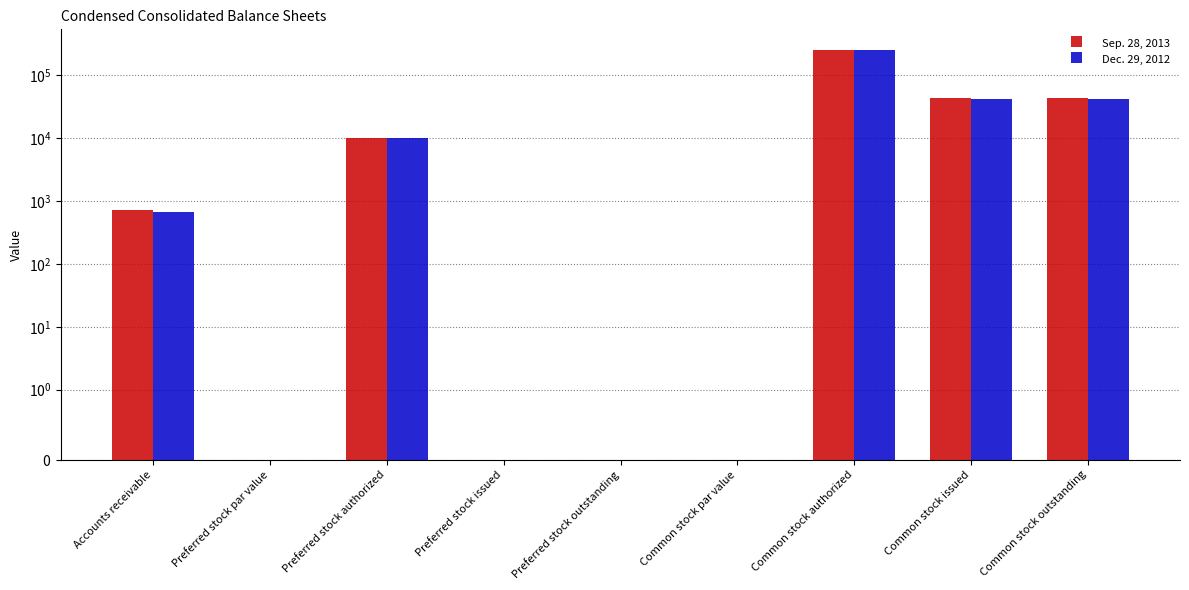

At how many categories does at least one series exceed 184708?

1